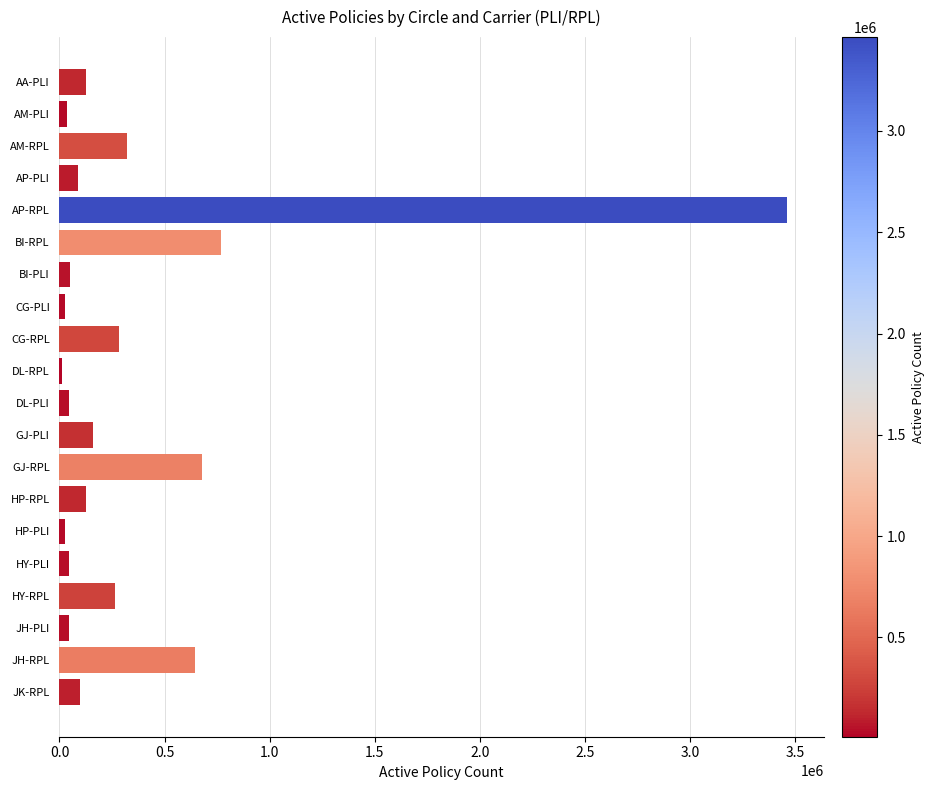

What is the maximum value shown in the chart?

3463439